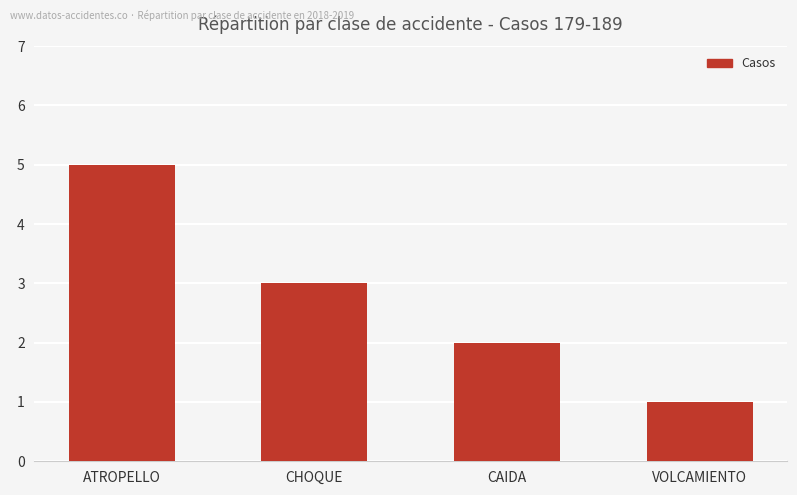

Reading left to right, list all the values displayed in this chart.

ATROPELLO=5	CHOQUE=3	CAIDA=2	VOLCAMIENTO=1